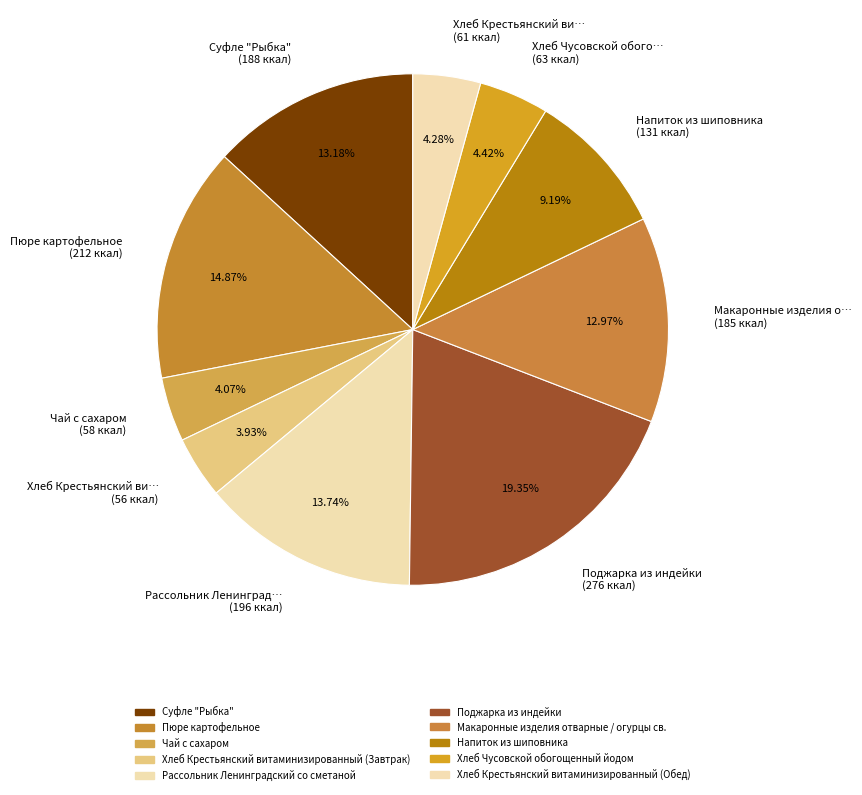

Is the sum of Хлеб Крестьянский ви… (56 ккал) and Поджарка из индейки (276 ккал) greater than half?

No